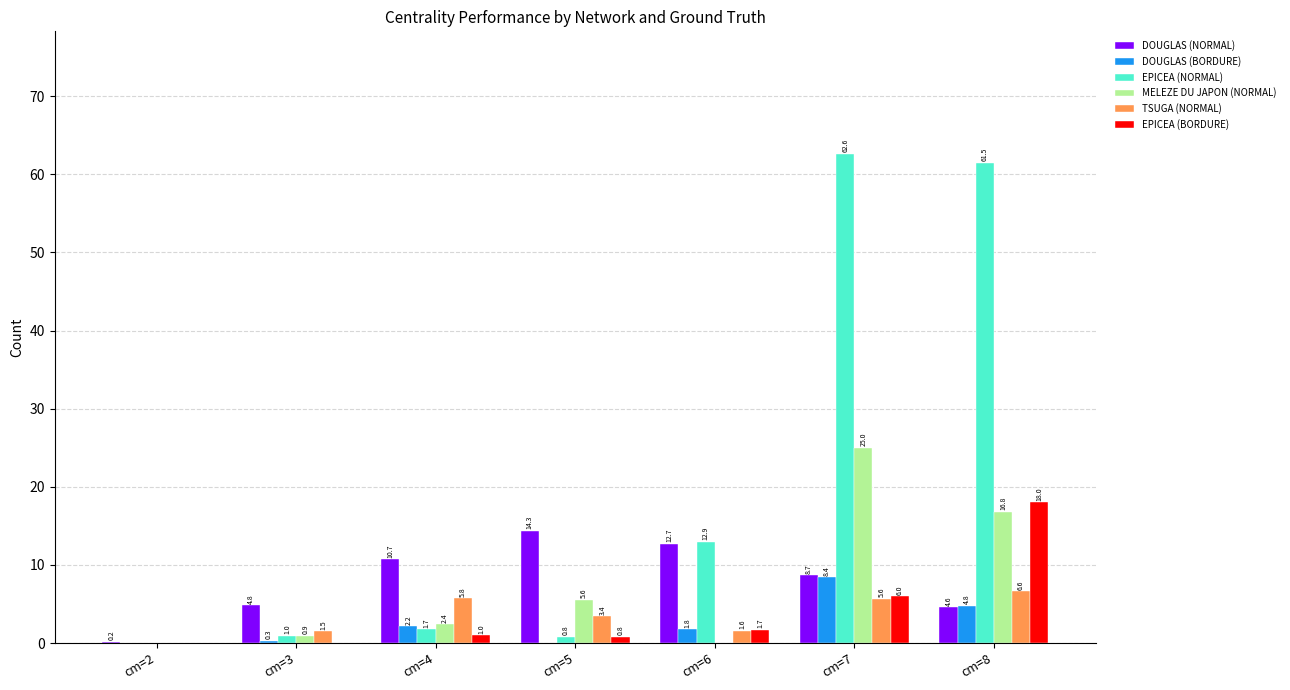

What is the total value across all series at cm=6?

30.7